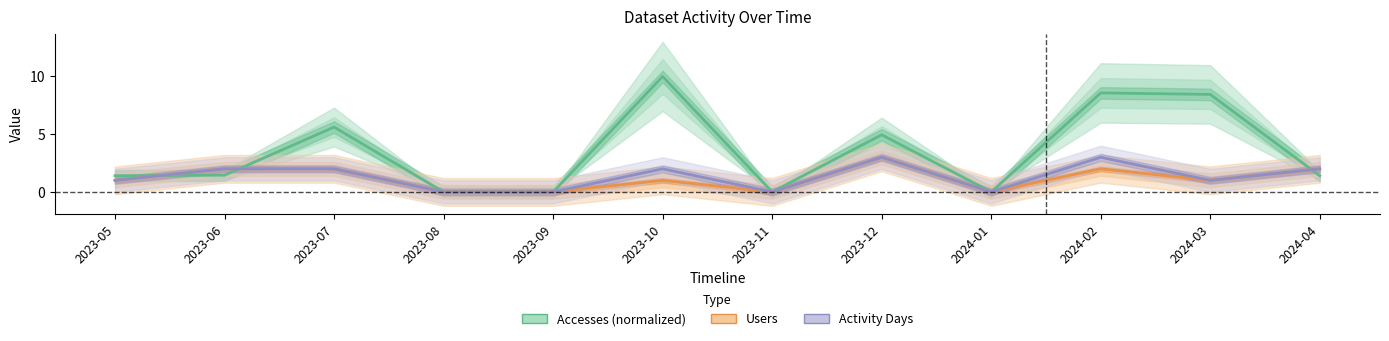

Which category has the lowest value in the Accesses (normalized) series?

2023-08